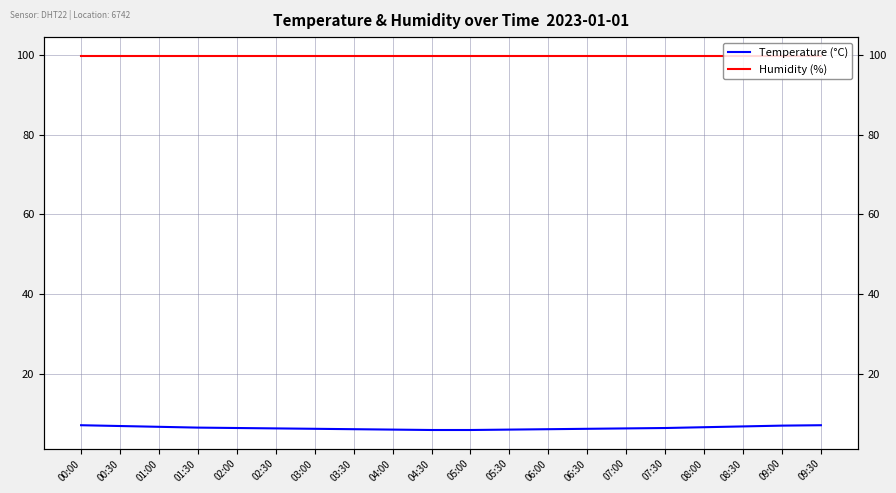

True or false: Temperature (°C) and Humidity (%) intersect in this chart.

False